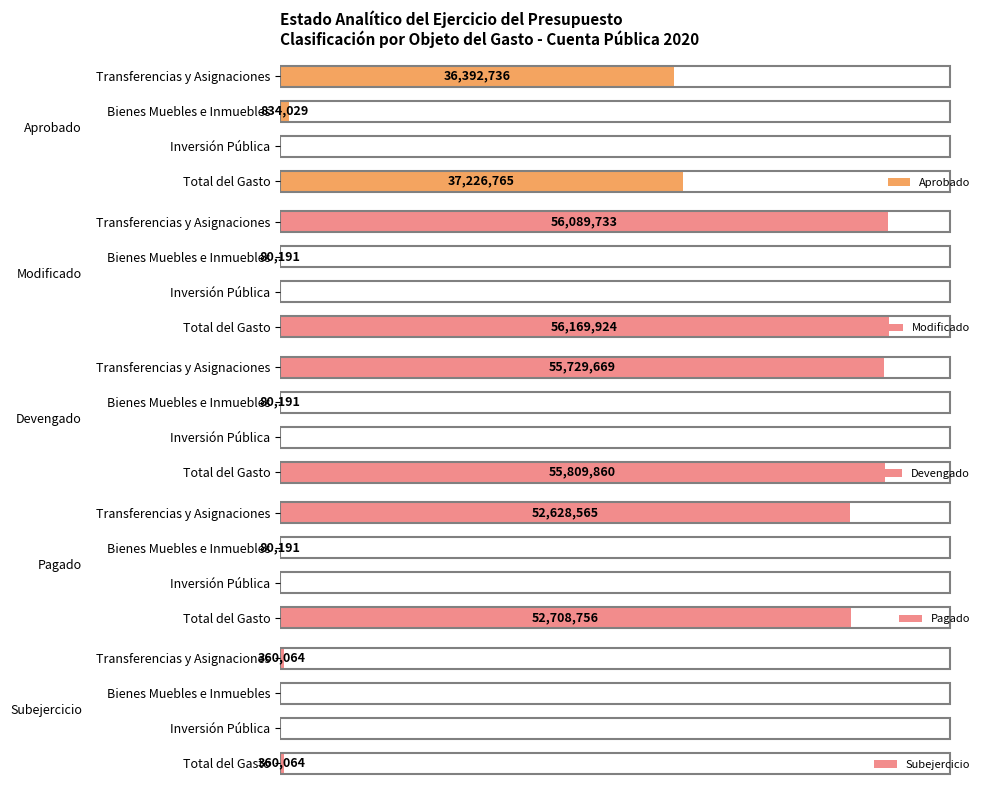

The value of Modificado at Total del Gasto is 56169924. True or false?

True